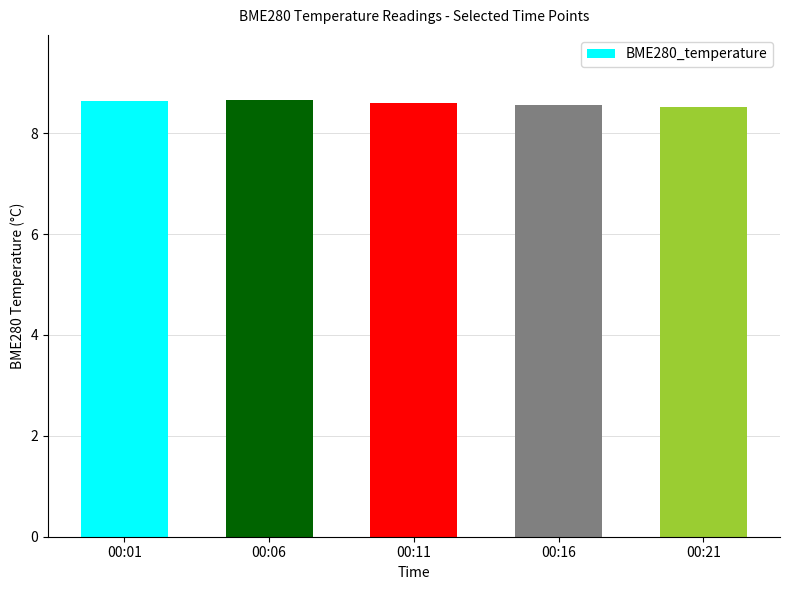

What is the greatest value displayed?

8.7